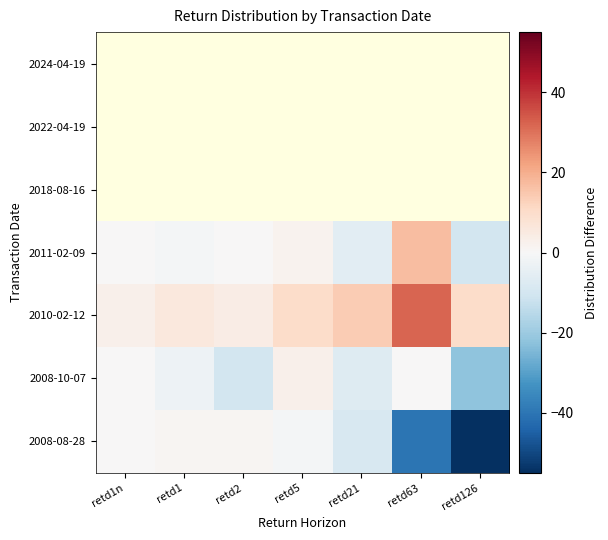

At which category does the chart reach its minimum across all series?

retd126